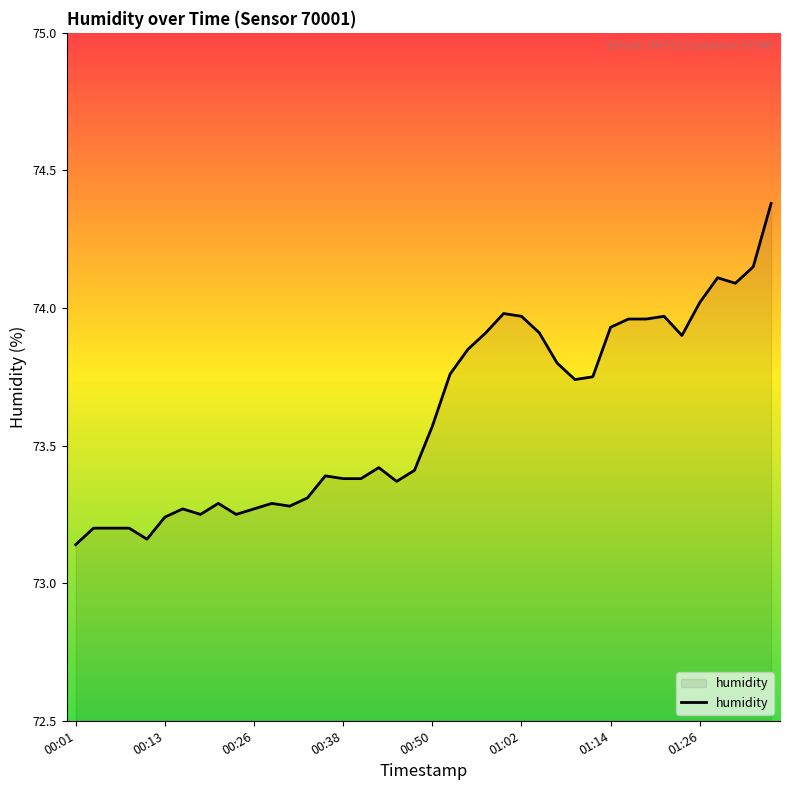

How many lines are shown in the chart?

1